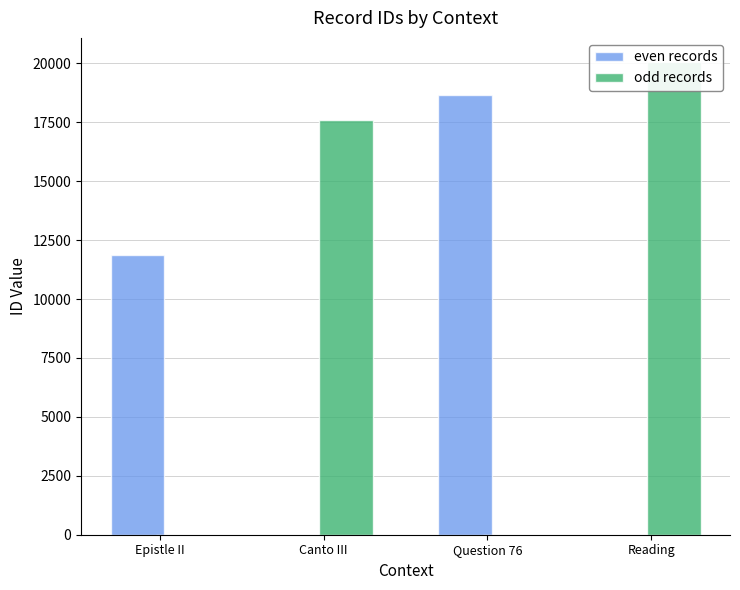

What is the average value of the odd records series?

9421